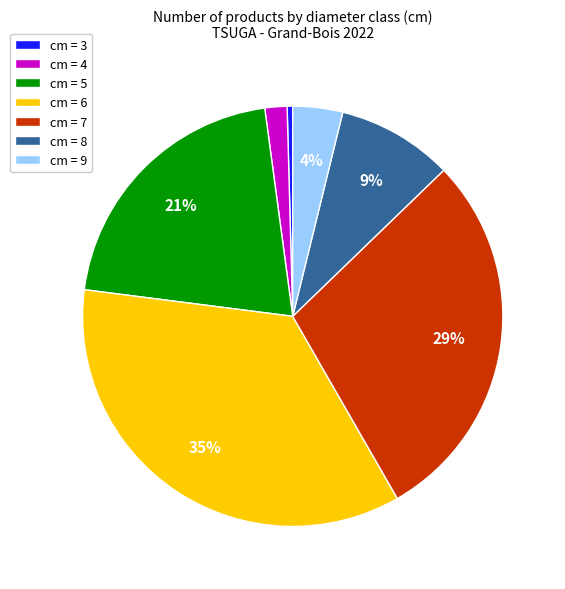

Is the sum of cm = 6 and cm = 4 greater than half?

No